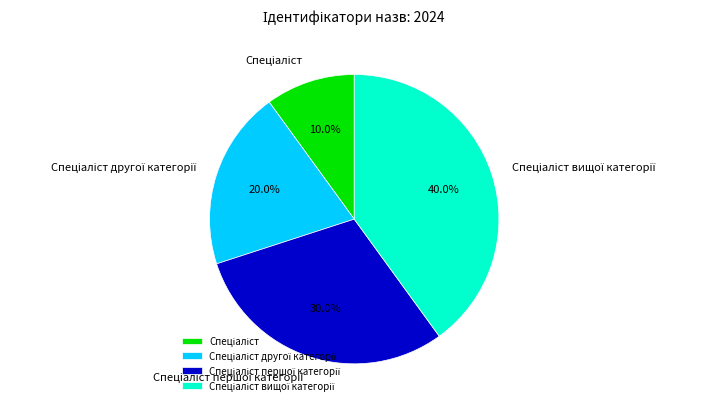

How many slices are in this pie chart?

4